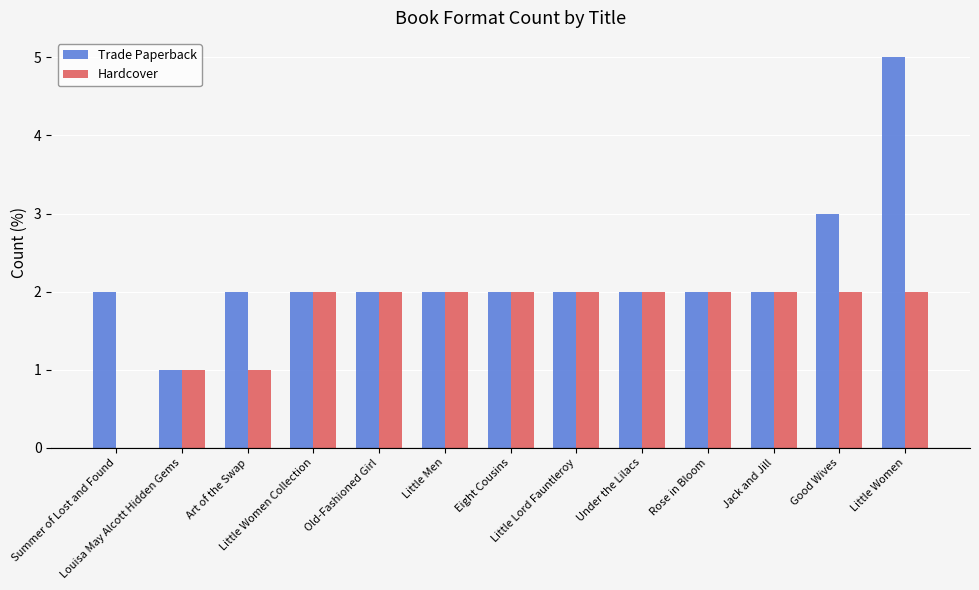

What value does the Hardcover series have at Little Lord Fauntleroy?

2